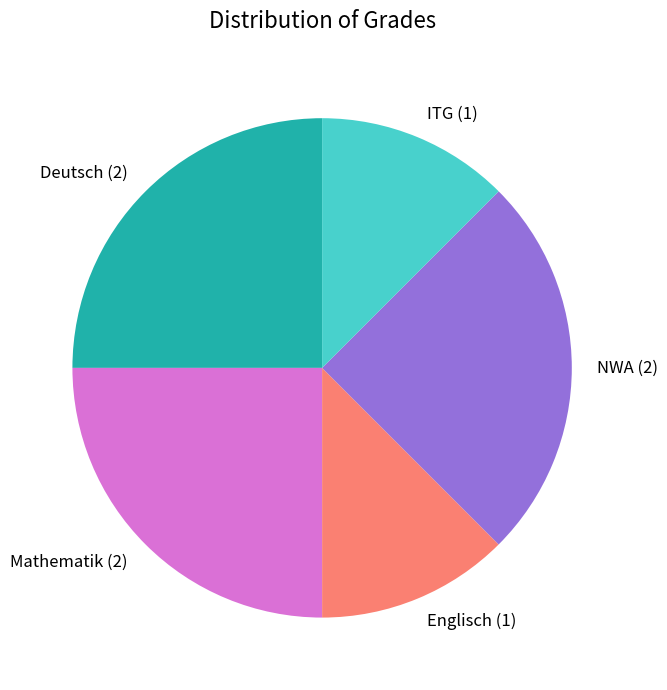

Approximately how many times larger is the value at ITG compared to Englisch?

1.0